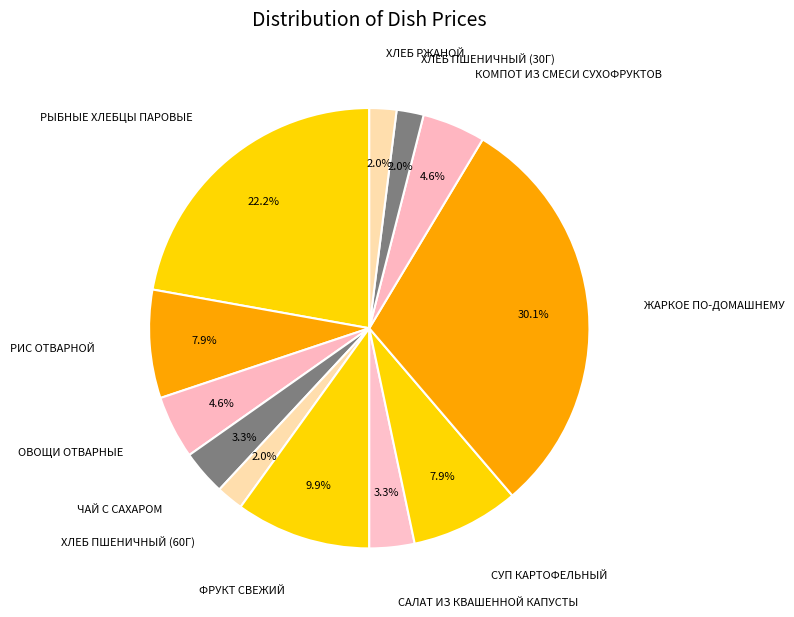

To the nearest percent, what is the combined percentage of САЛАТ ИЗ КВАШЕННОЙ КАПУСТЫ and ХЛЕБ ПШЕНИЧНЫЙ (60Г)?

5%